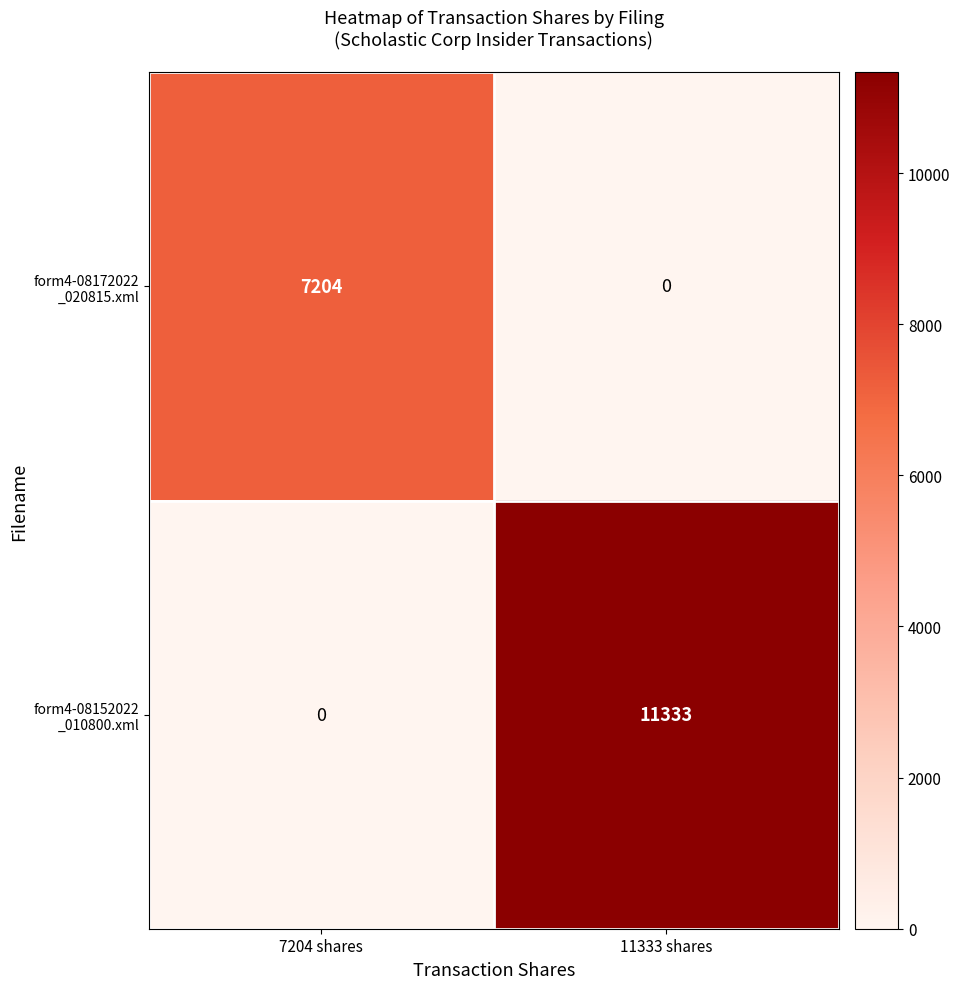

What is the spread (max minus min) of values at 7204 shares?

7204